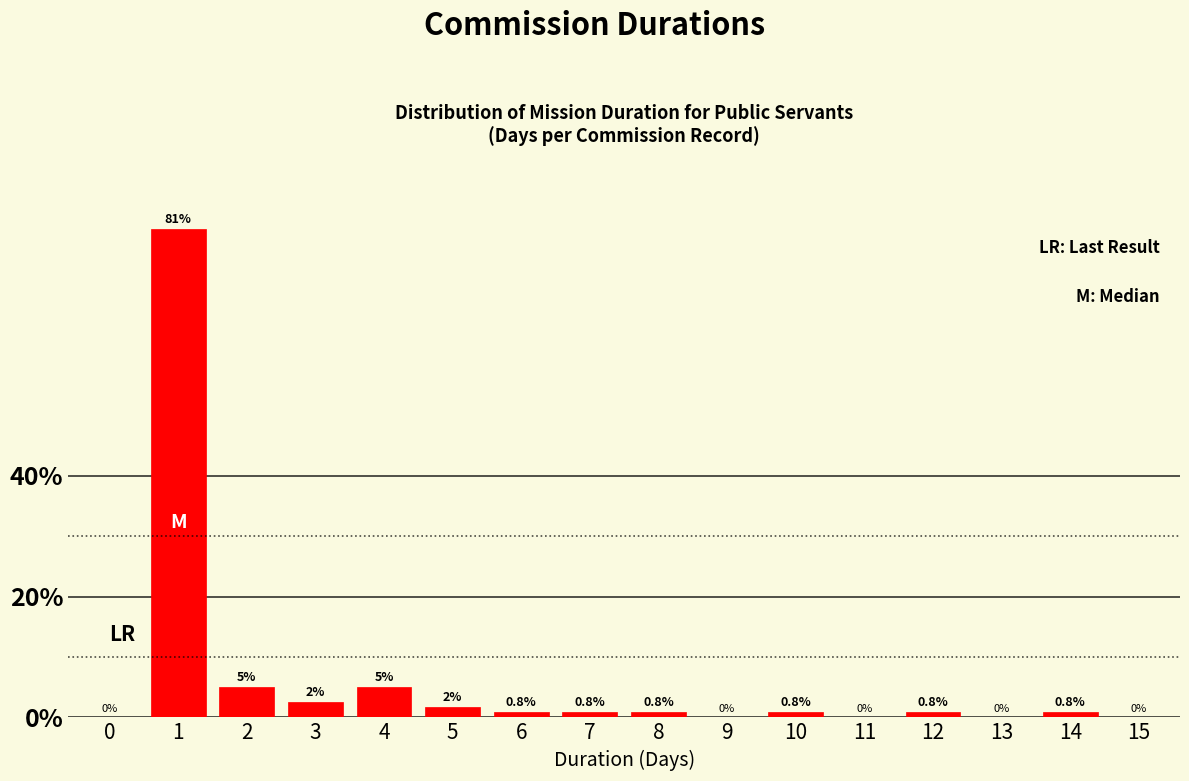

Between 0 and 7, which is larger?

7